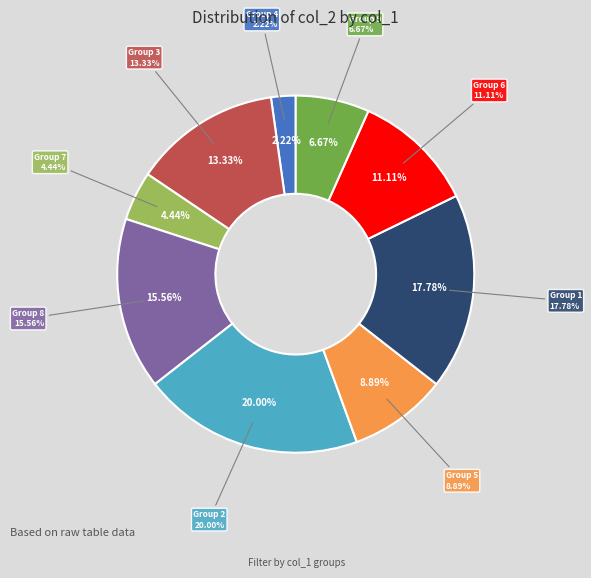

What is the change in value from col_1=4 to col_1=6?

+4